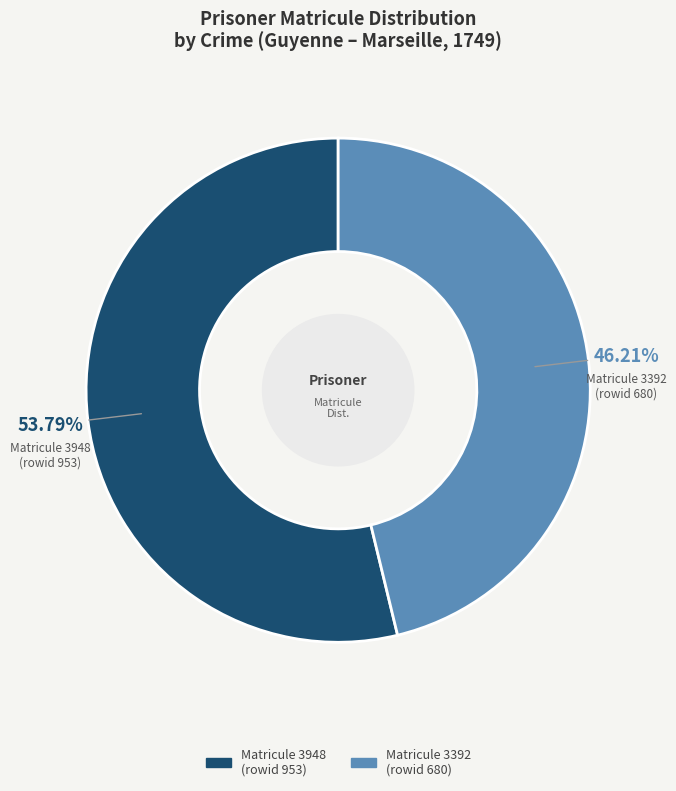

Approximately how many times larger is the value at Matricule 3948 (rowid 953) compared to Matricule 3392 (rowid 680)?

1.2